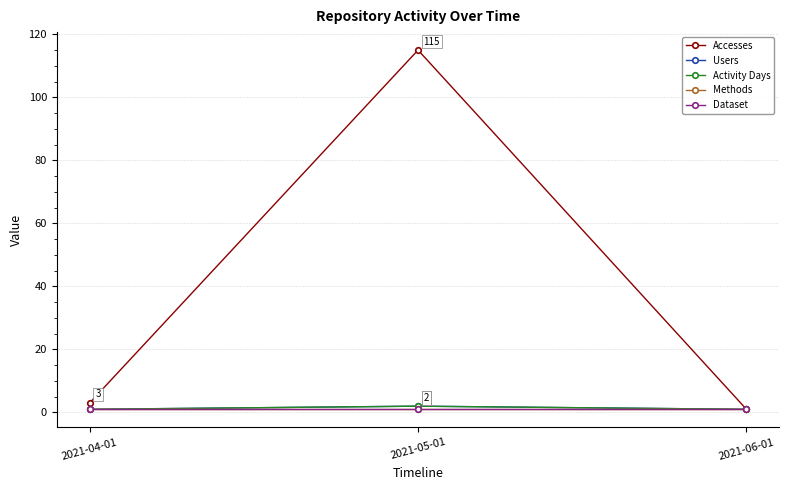

Does the chart have visible grid lines?

Yes